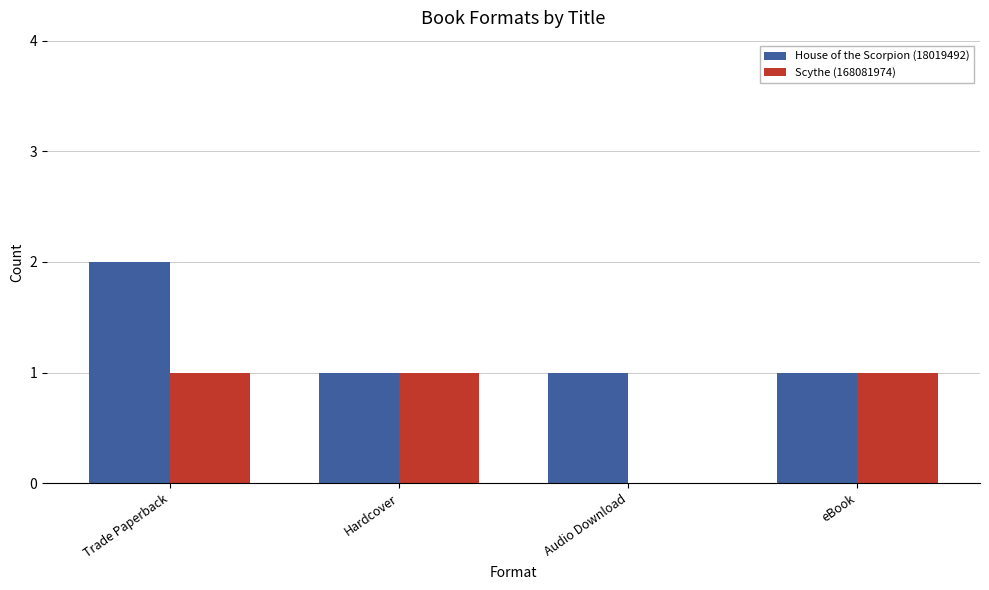

At which category does the chart reach its peak across all series?

Trade Paperback